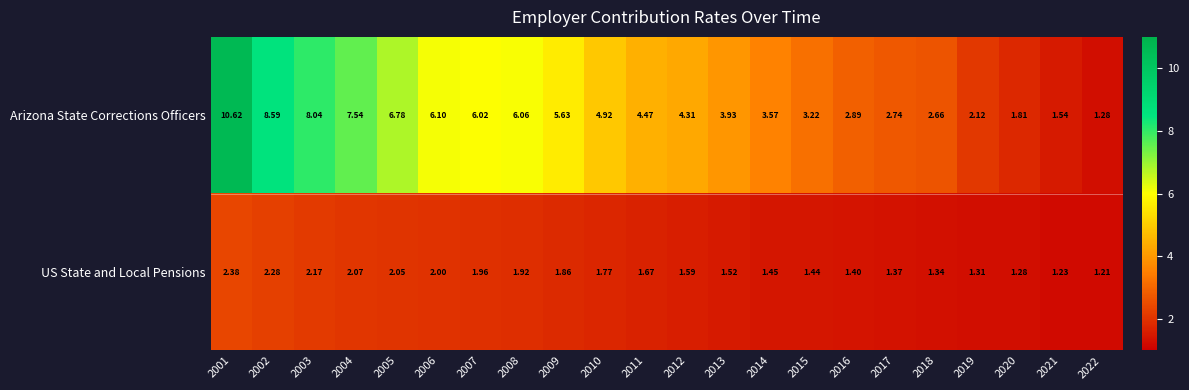

Between 2014 and 2020, which series saw the biggest shift?

Arizona State Corrections Officers